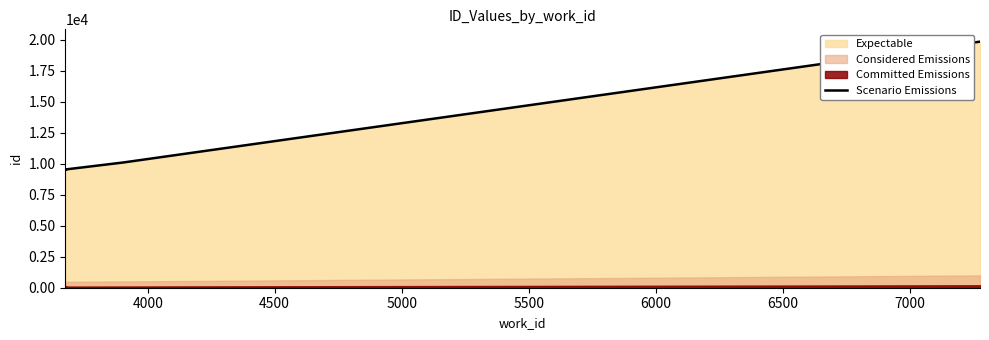

What is the smallest value displayed?

9537